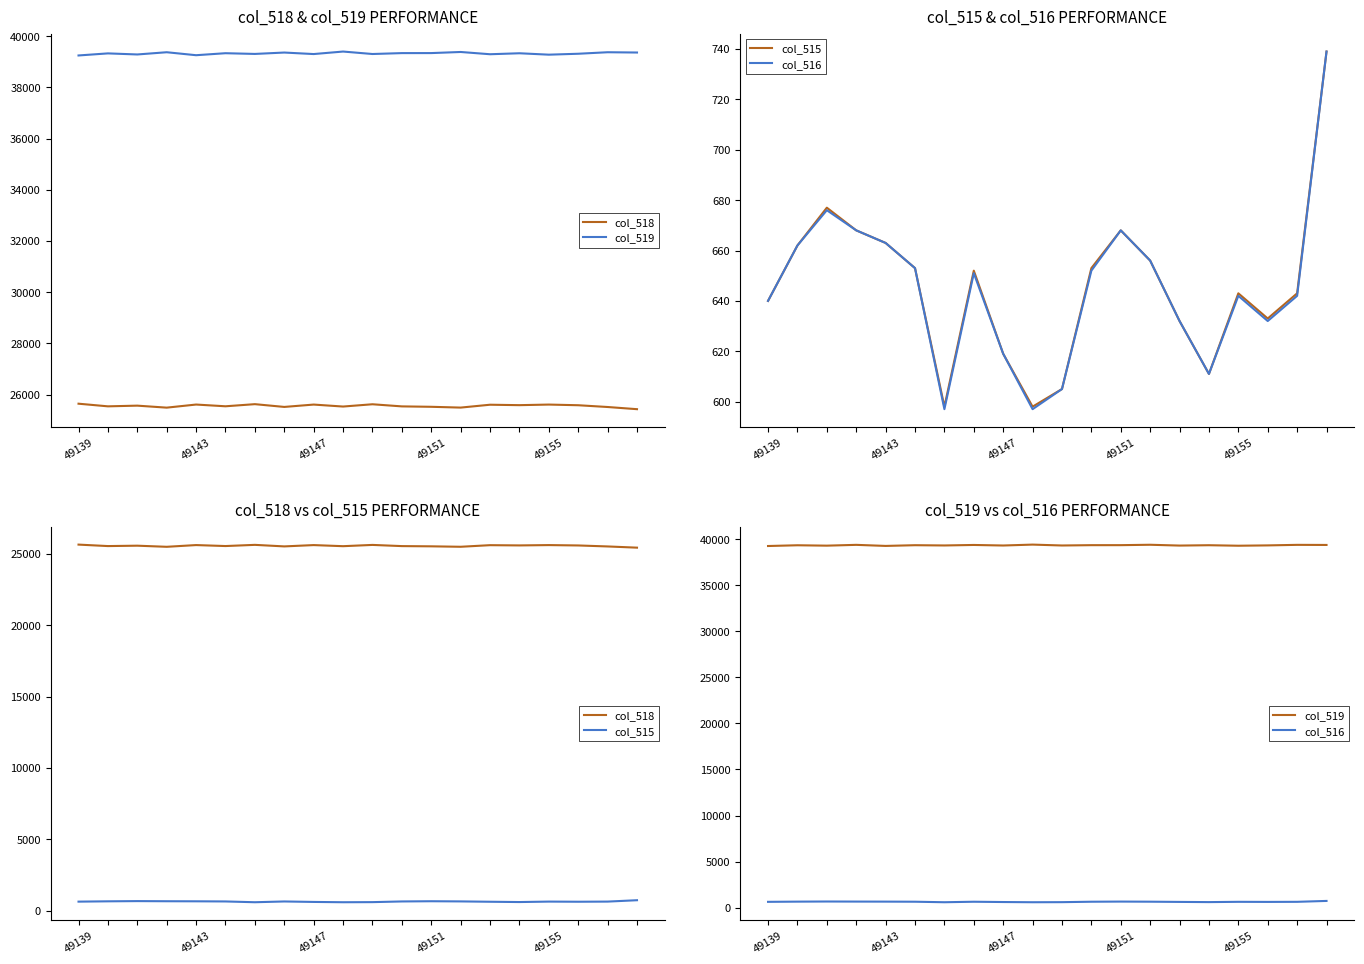

At which label is col_519 closest to 39324?

49143